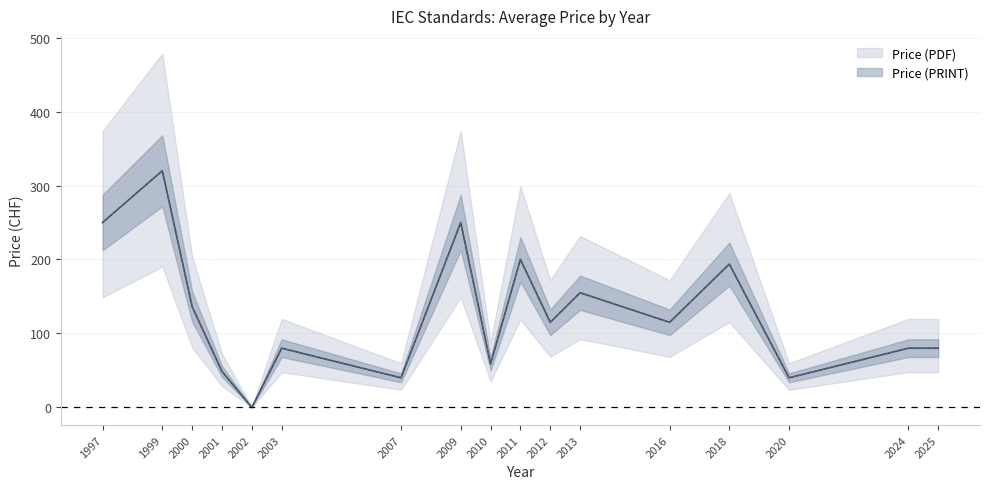

What are all the series names shown in the legend?

Price (PDF), Price (PRINT)